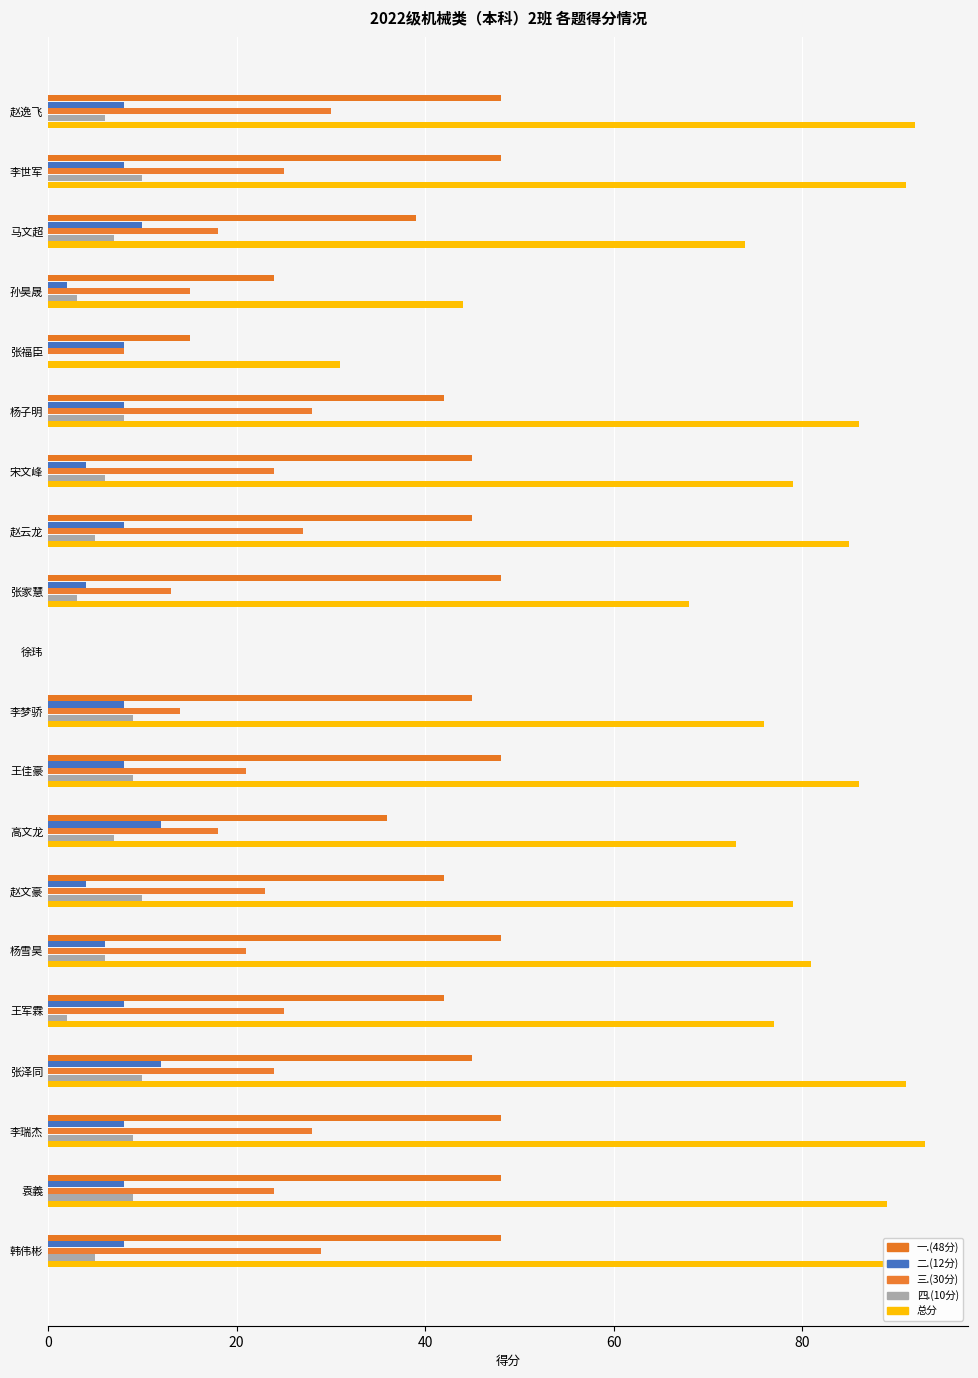

What is the difference between the maximum and minimum values in the 三.(30分) series?

30